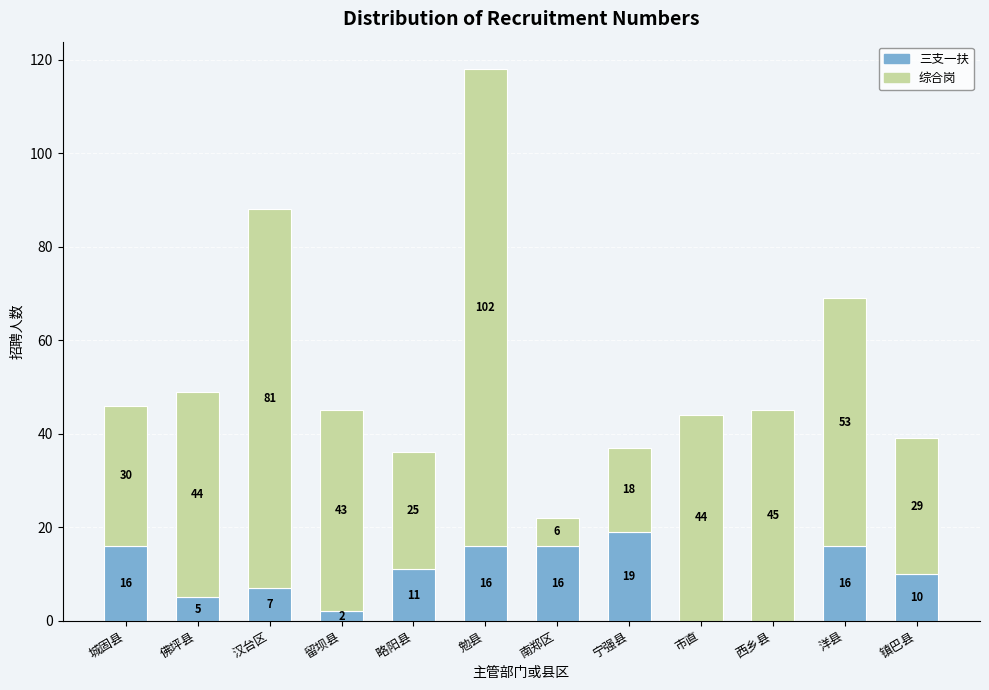

What is the difference between the 三支一扶 values at 洋县 and 宁强县?

3